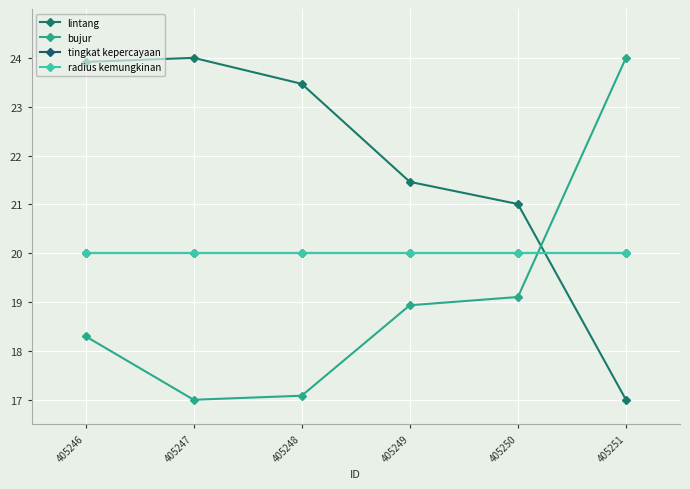

What is the value of the radius kemungkinan point at the 2nd from the left?

20.0